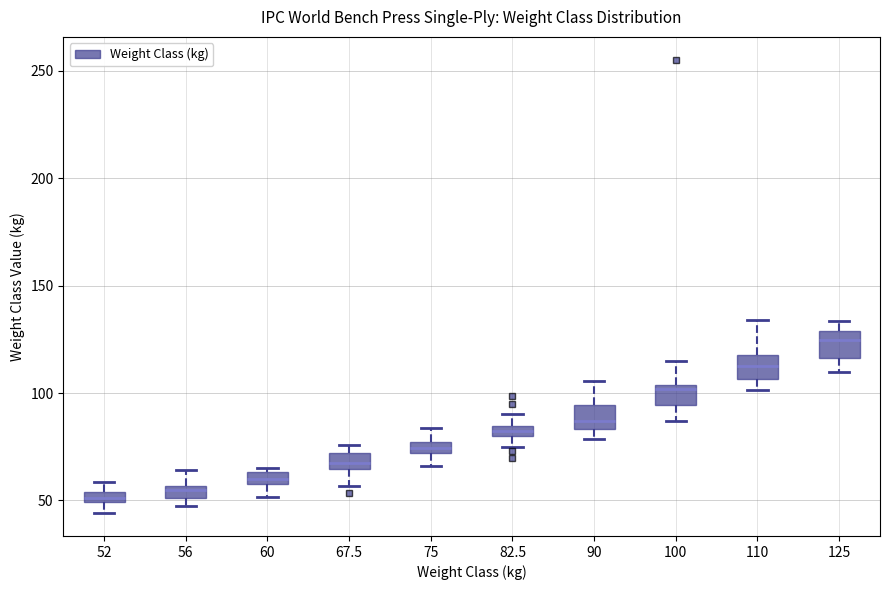

Where does the lower whisker of the box at x = 75 end on the y-axis? The values are not printed on the chart, so give them approximately, as read against the axis.

65